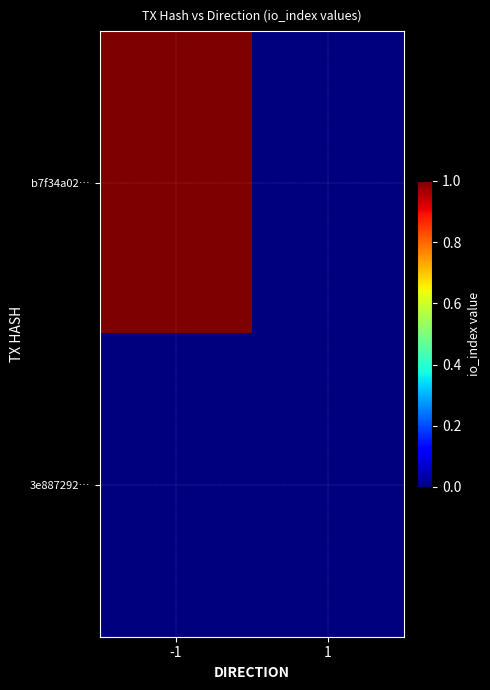

List the series in order of their peak value, lowest first.

3e887292…, b7f34a02…